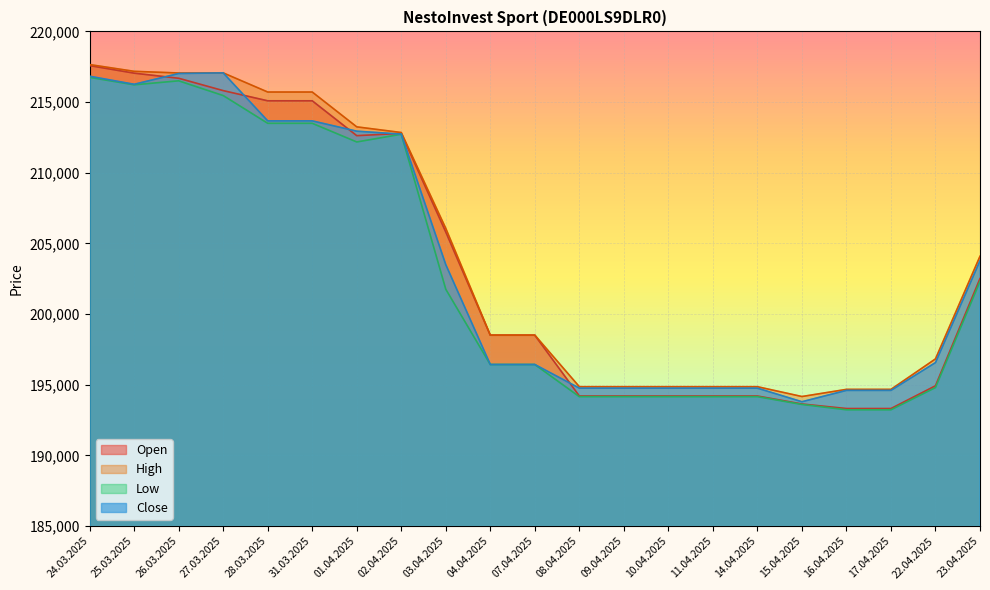

True or false: High and Close intersect in this chart.

False